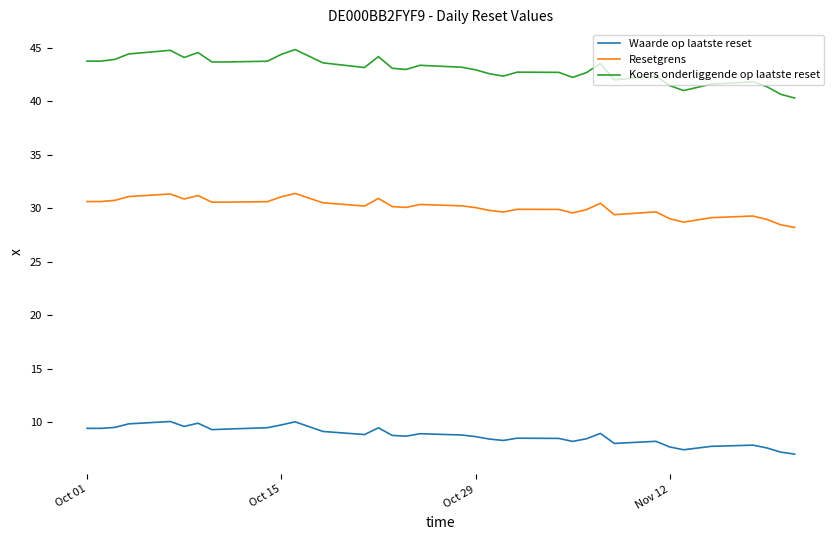

Rank the series by their maximum value, from lowest to highest.

Waarde op laatste reset, Resetgrens, Koers onderliggende op laatste reset